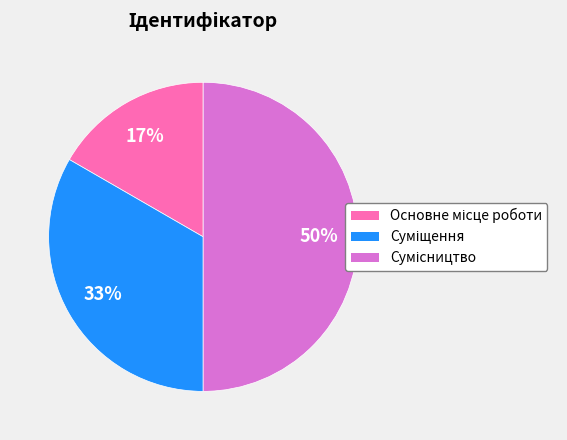

To the nearest percent, what is the average slice percentage?

33%